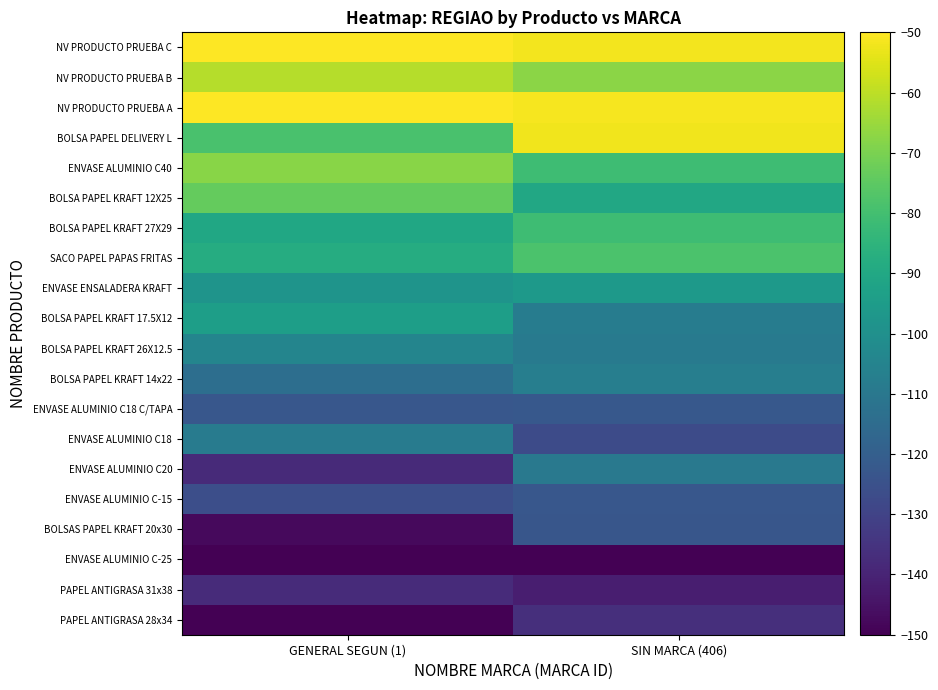

Which label corresponds to the largest value in the chart?

GENERAL SEGUN (1)